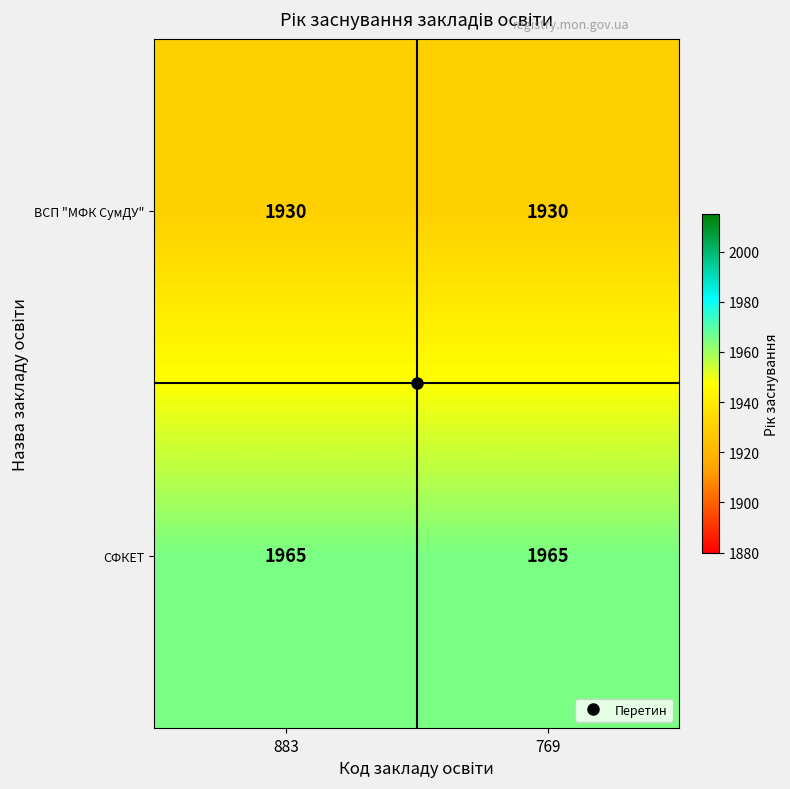

True or false: ВСП "МФК СумДУ" has a value of 1930 at 883.

True